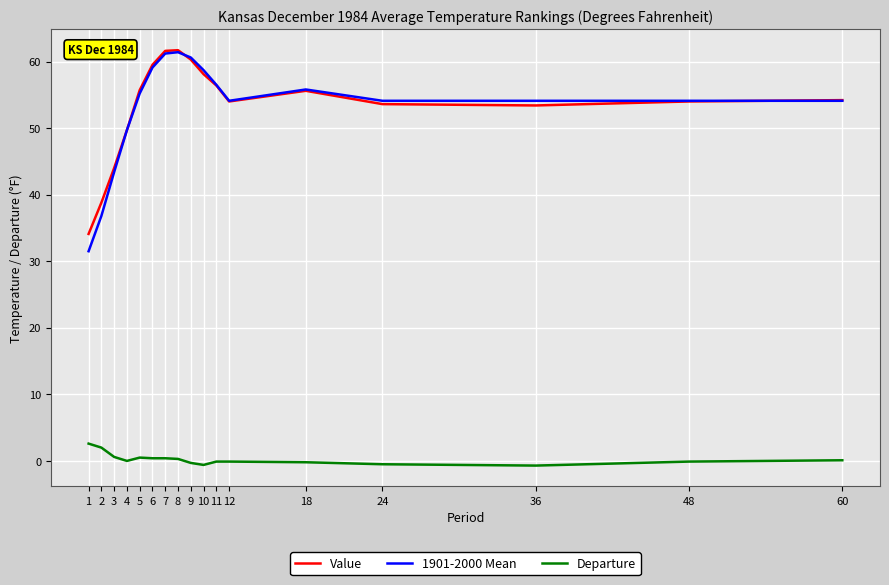

What is the total value across all series at 4?

99.4